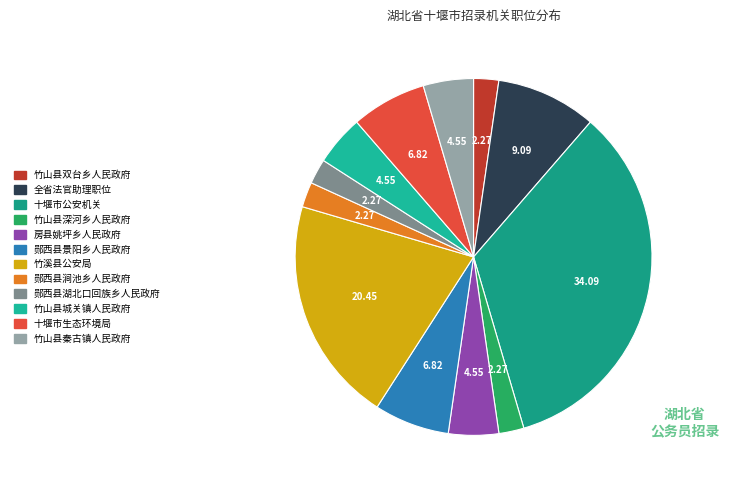

Which slice is the smallest?

竹山县双台乡人民政府